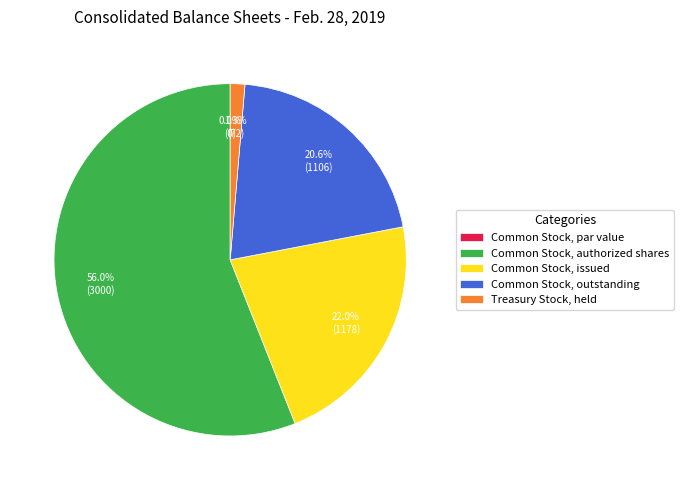

To the nearest percent, what is the difference between the Common Stock, authorized shares and Treasury Stock, held slice percentages?

55%